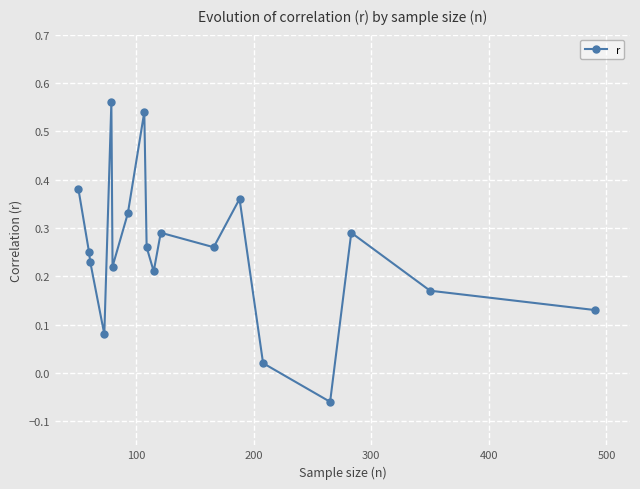

How many interior local valleys (lower than both neighbors) does the data have?

5